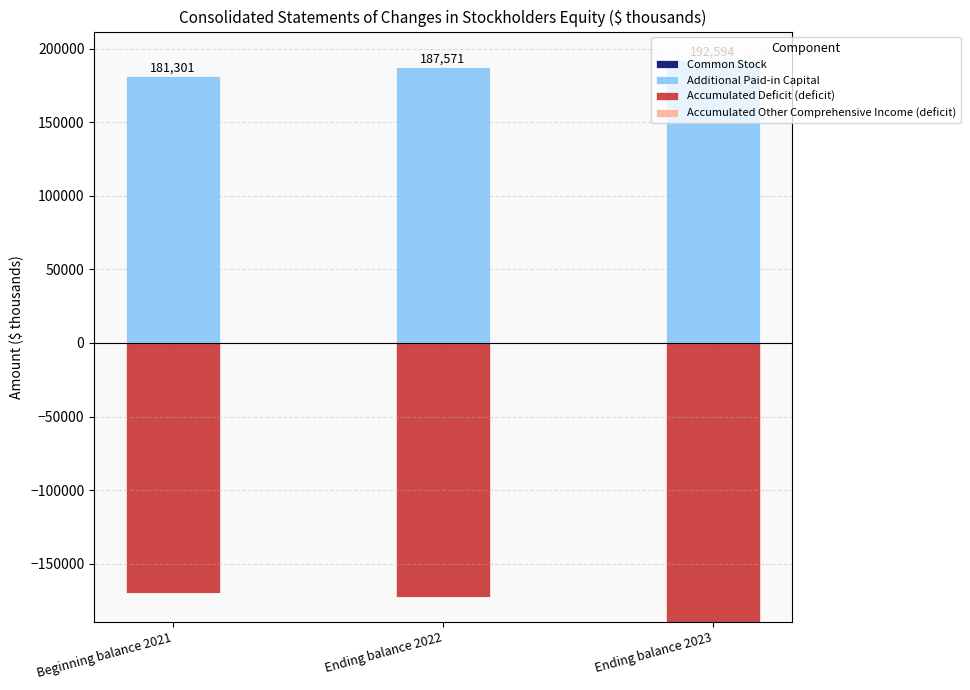

Is it true that Additional Paid-in Capital equals 289962 at Ending balance 2023?

False